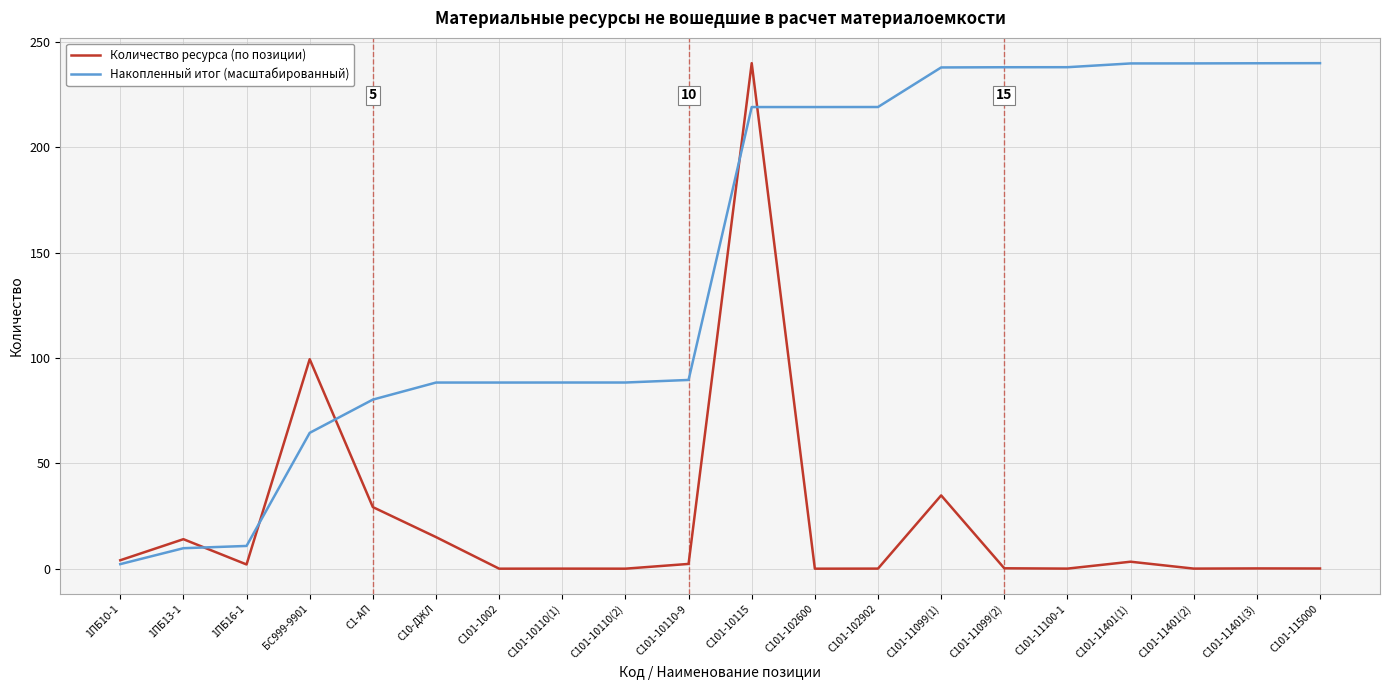

Does the chart have visible grid lines?

Yes